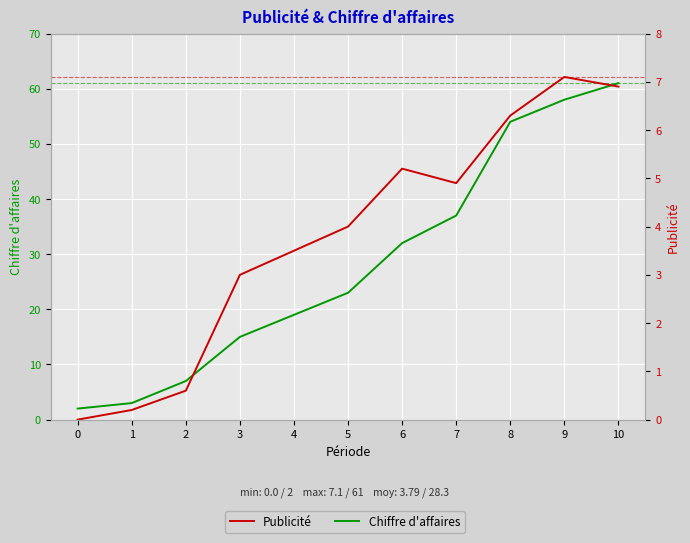

Which series has the largest range (max minus min)?

Chiffre d'affaires